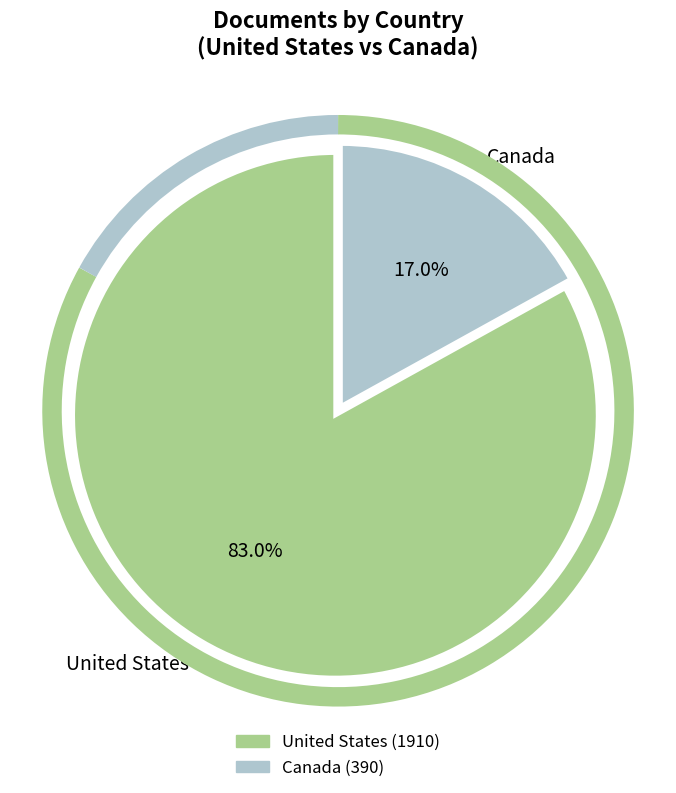

Which category accounts for the majority?

United States